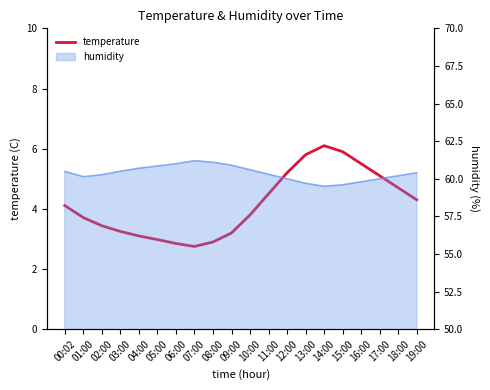

List the labels in order of value, largest first.

14:00, 15:00, 13:00, 16:00, 12:00, 17:00, 18:00, 11:00, 19:00, 00:02, 10:00, 01:00, 02:00, 03:00, 09:00, 04:00, 05:00, 08:00, 06:00, 07:00